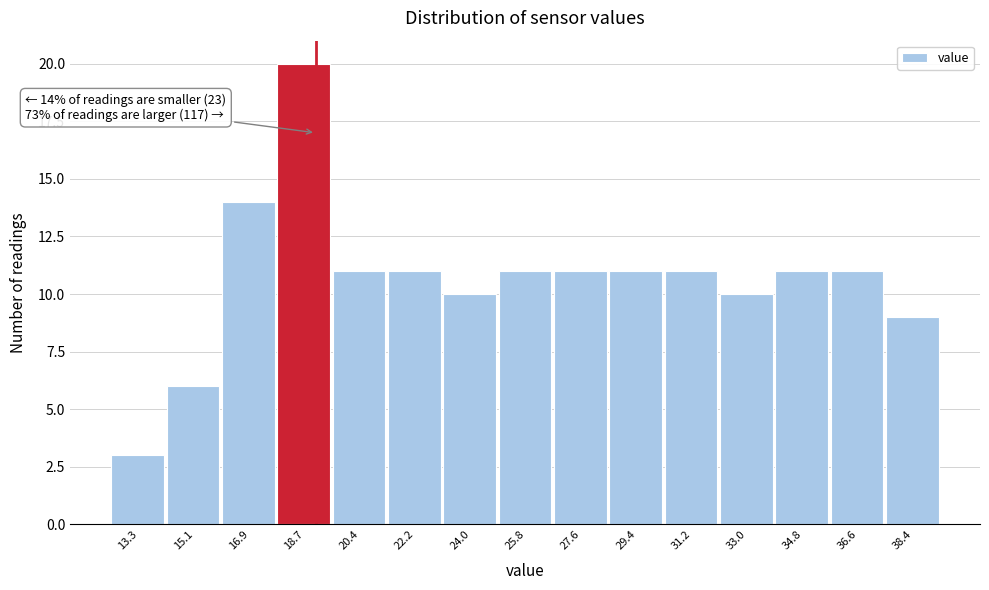

Which range on the x-axis has the tallest bar?

17.8 to 19.6